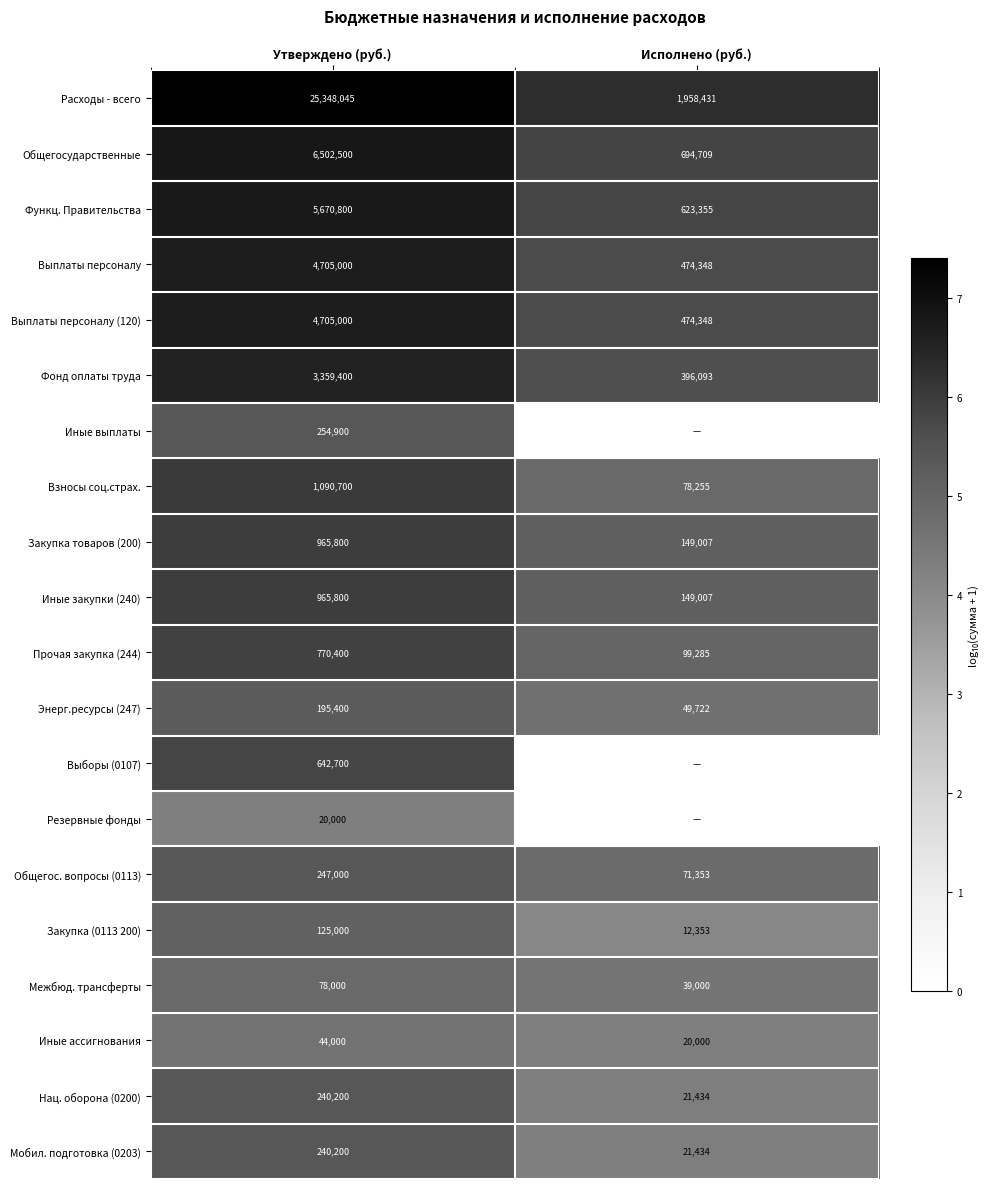

The value of Фонд оплаты труда at Исполнено (руб.) is 600605. True or false?

False